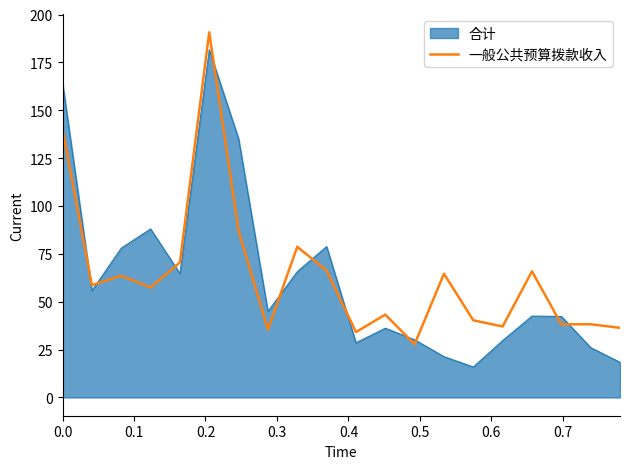

True or false: 一般公共预算拨款收入 and 合计 intersect in this chart.

True